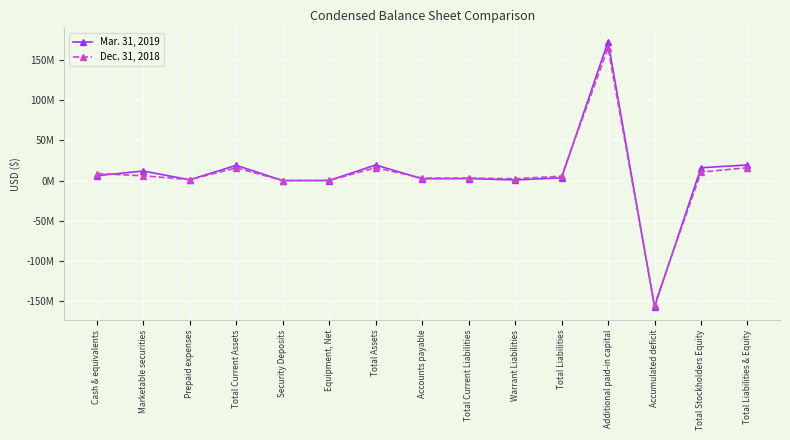

Does the chart have visible grid lines?

Yes